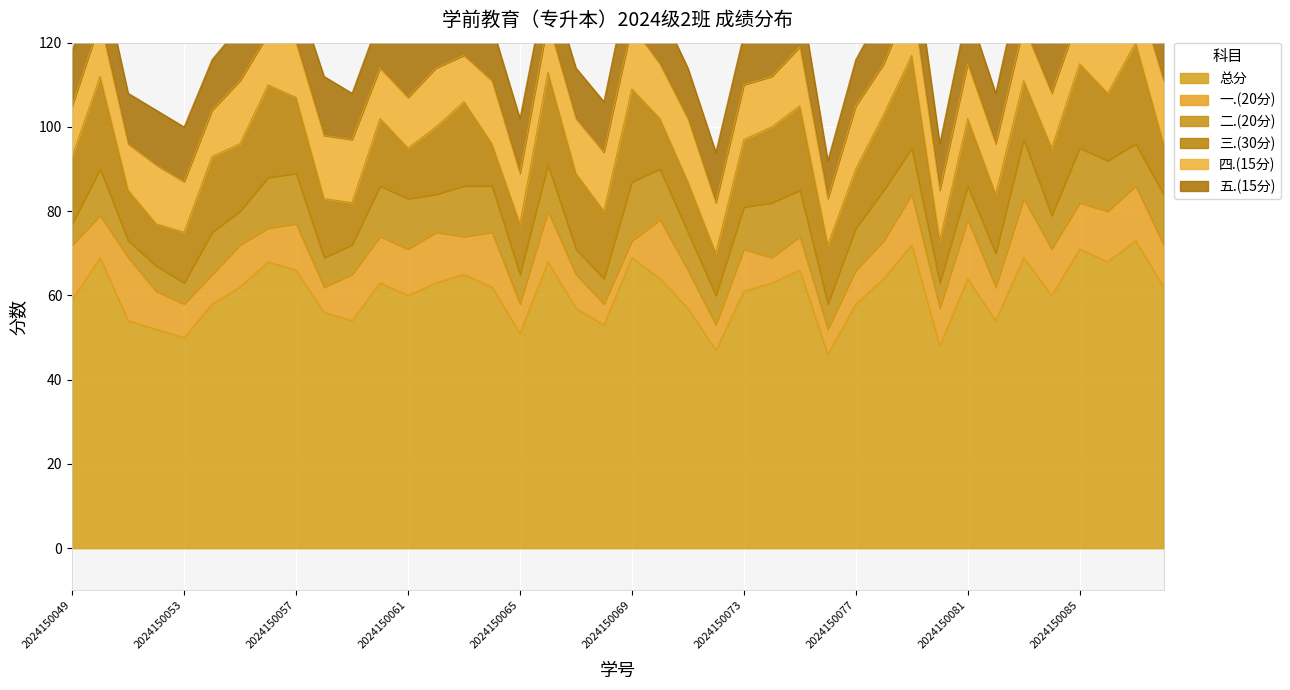

Reading left to right, list all the values displayed in this chart.

总分: 59	69	54	52	50	58	62	68	66	56	54	63	60	63	65	62	51	68	57	53	69	64	57	47	61	63	66	46	58	64	72	48	64	54	69	60	71	68	73	62
一.(20分): 13	10	15	9	8	7	10	8	11	6	11	11	11	12	9	13	7	12	8	5	4	14	9	6	10	6	8	6	8	9	12	9	14	8	14	11	11	12	13	10
二.(20分): 5	11	4	6	5	10	8	12	12	7	7	12	12	9	12	11	7	11	6	6	14	12	9	7	10	13	11	6	10	12	11	6	8	8	14	8	13	12	10	12
三.(30分): 16	22	12	10	12	18	16	22	18	14	10	16	12	16	20	10	12	22	18	16	22	12	12	10	16	18	20	14	14	18	22	10	16	14	14	16	20	16	24	12
四.(15分): 12	13	11	14	12	11	15	12	13	15	15	12	12	14	11	15	12	12	13	14	15	13	15	12	13	12	14	11	15	12	14	12	13	12	13	13	12	15	13	15
五.(15分): 13	13	12	13	13	12	13	14	12	14	11	12	13	12	13	13	13	11	12	12	14	13	12	12	12	14	13	9	11	13	13	11	13	12	14	12	15	13	13	13